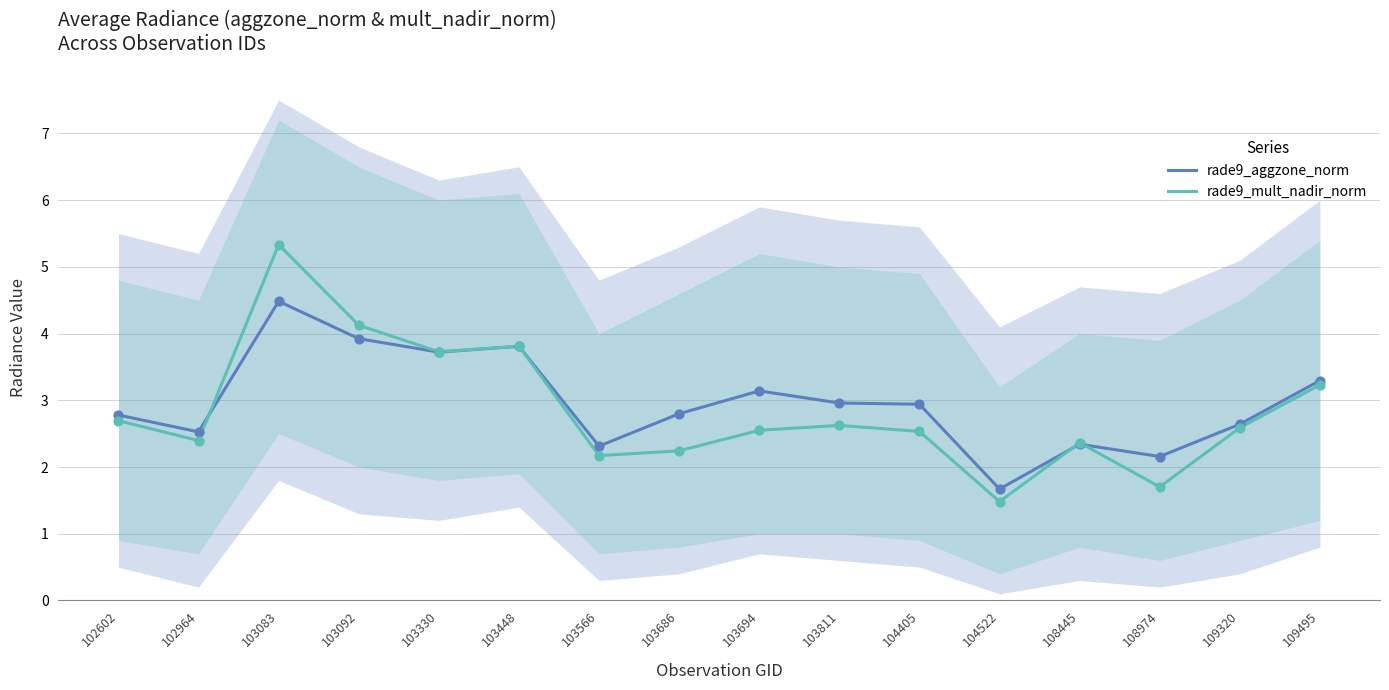

At how many categories does at least one series exceed 3?

6